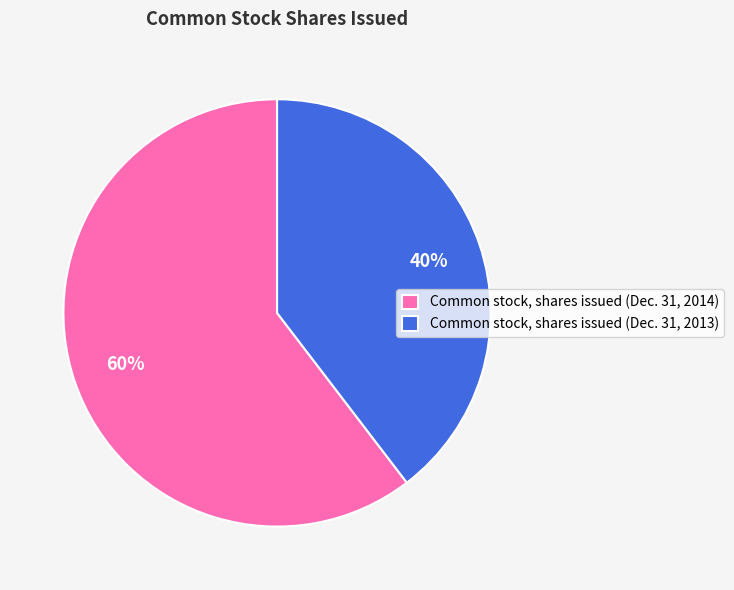

Which slice is the smallest?

Common stock, shares issued (Dec. 31, 2013)